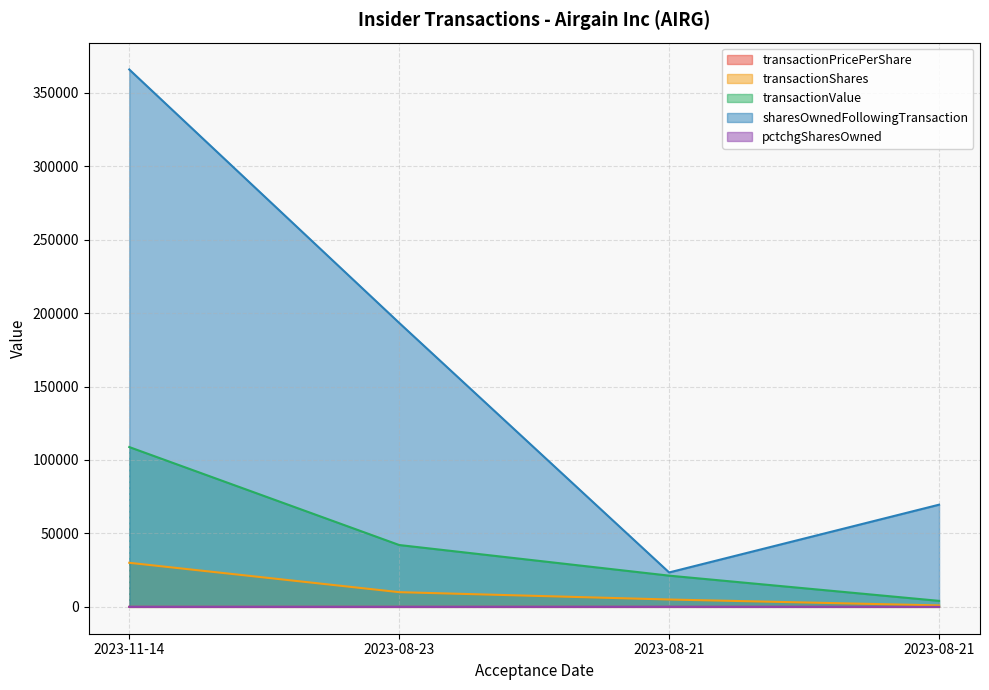

What is the difference between the maximum and second lowest values in the transactionValue series?

87550.0